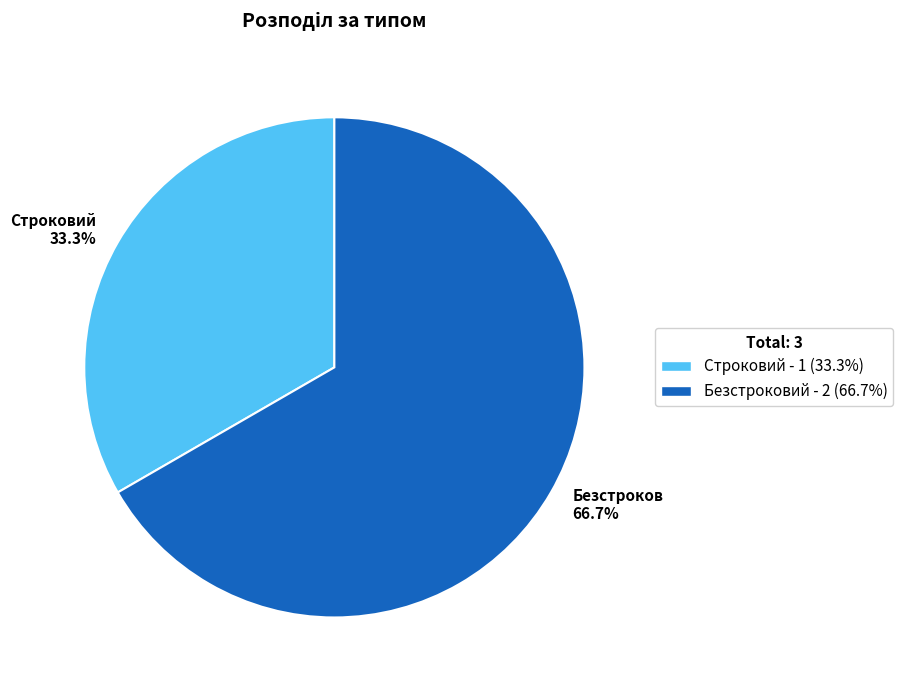

Does any single category account for the majority?

Yes